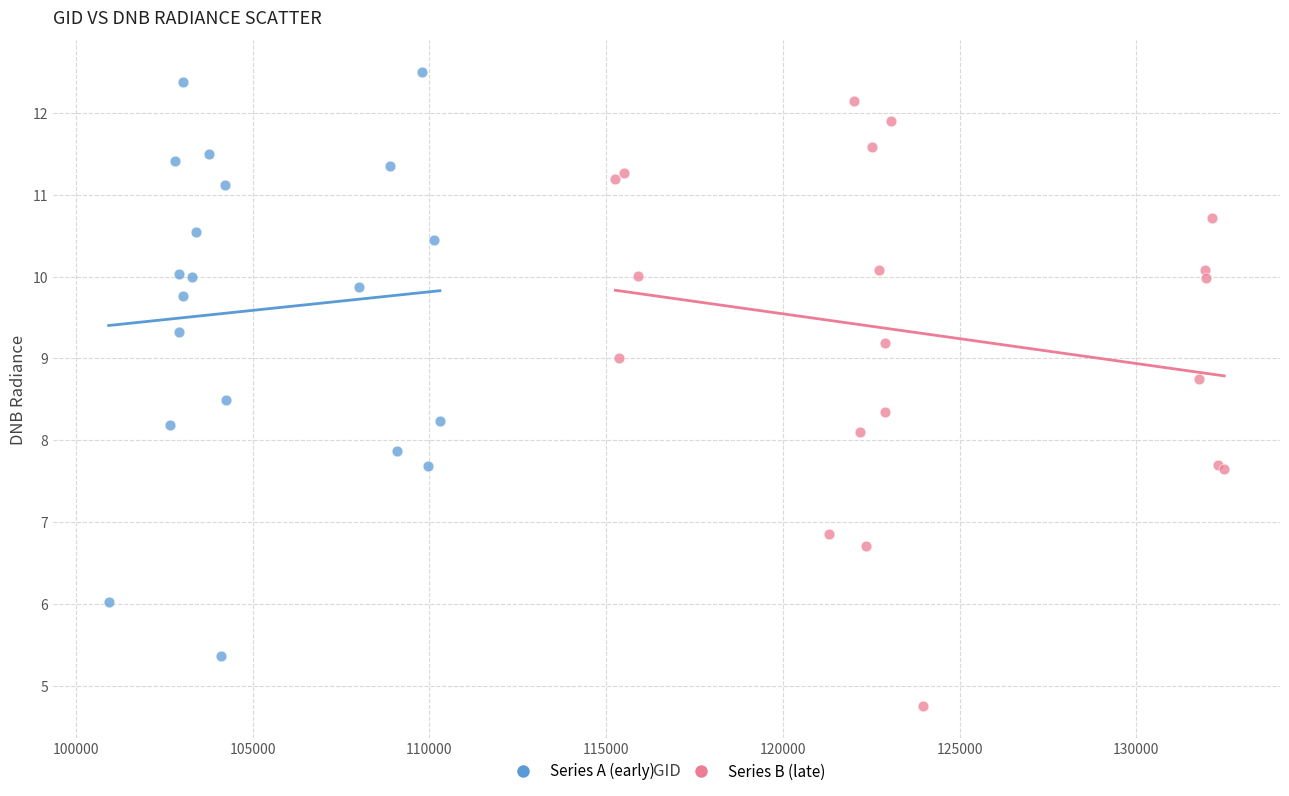

Which series reaches the minimum Y coordinate?

Series B (late)